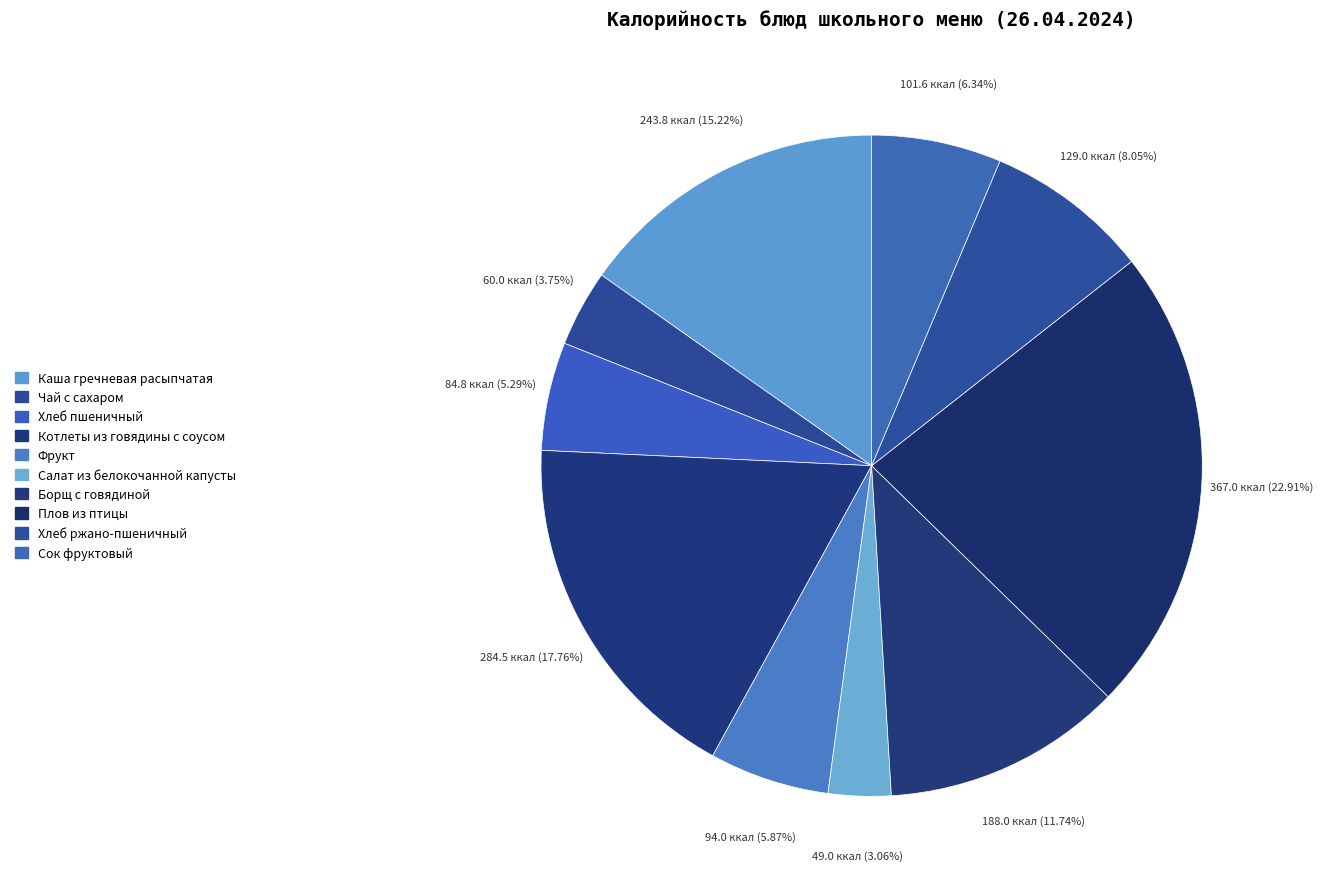

How many slices are in this pie chart?

10